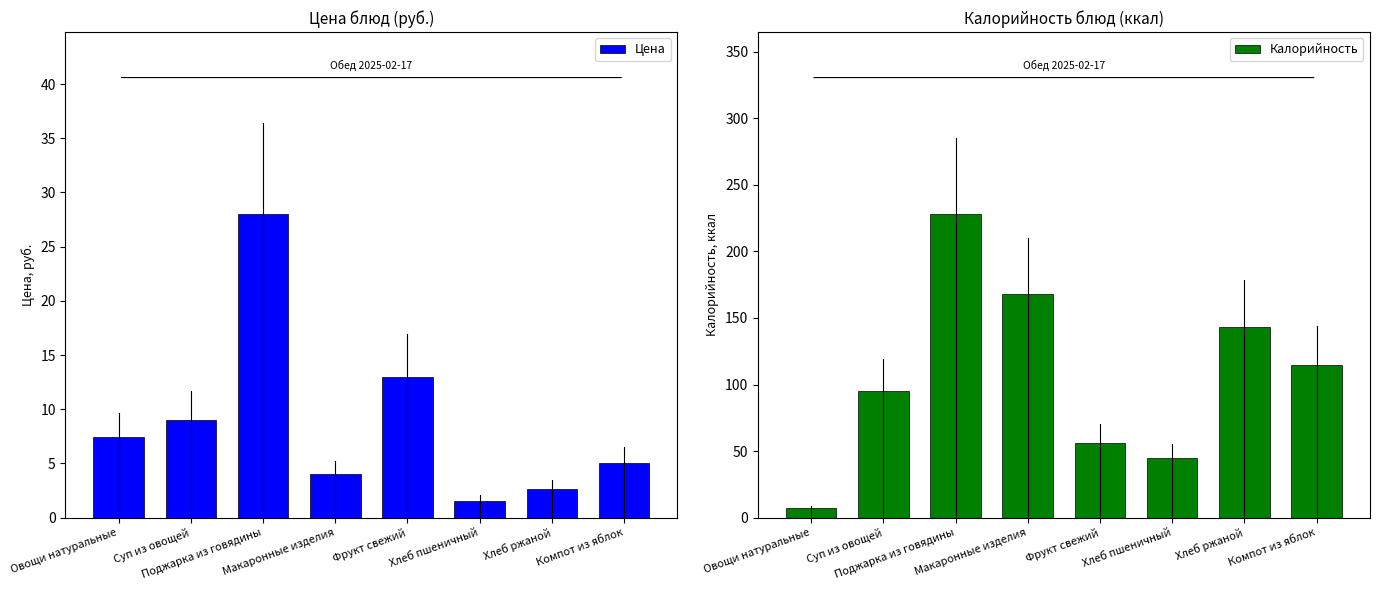

How many values in the Калорийность series exceed 115?

3